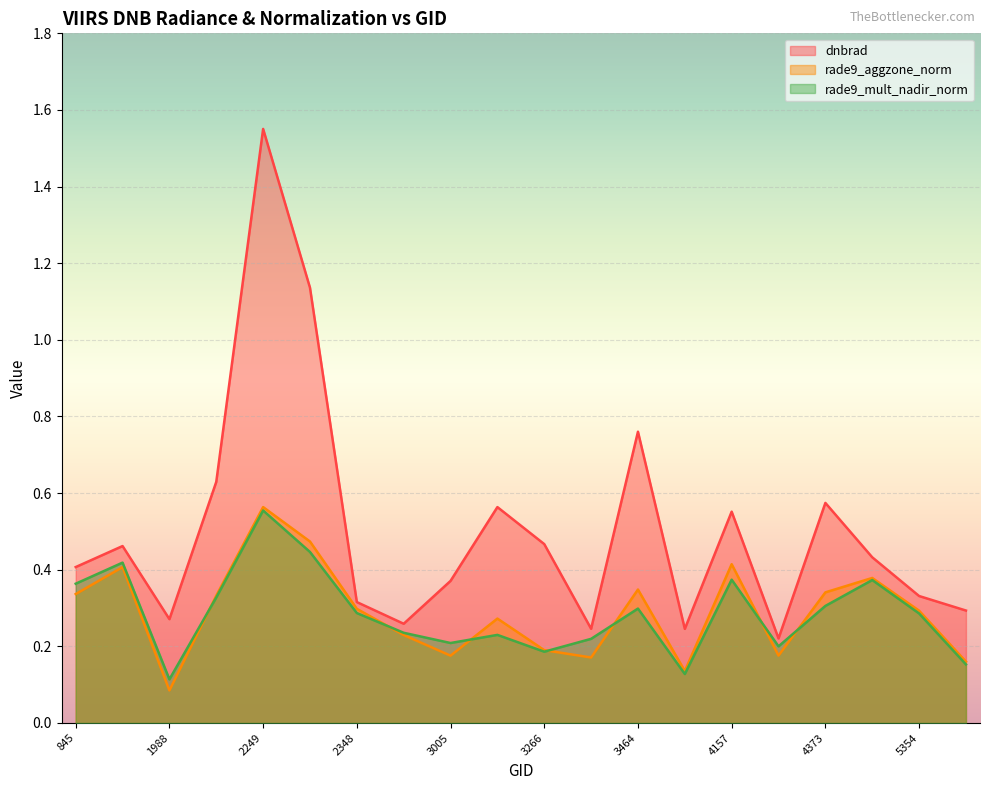

The value of dnbrad at 5390 is 0.3. True or false?

True